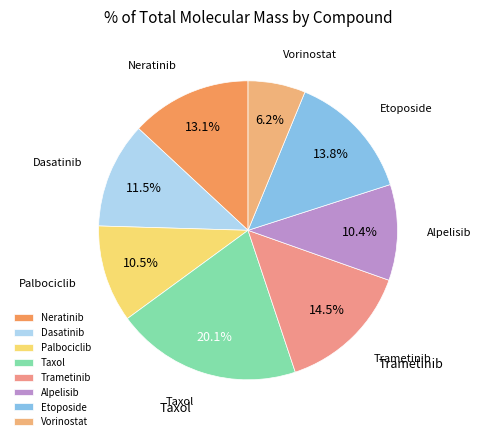

Count the number of slices in the pie.

8